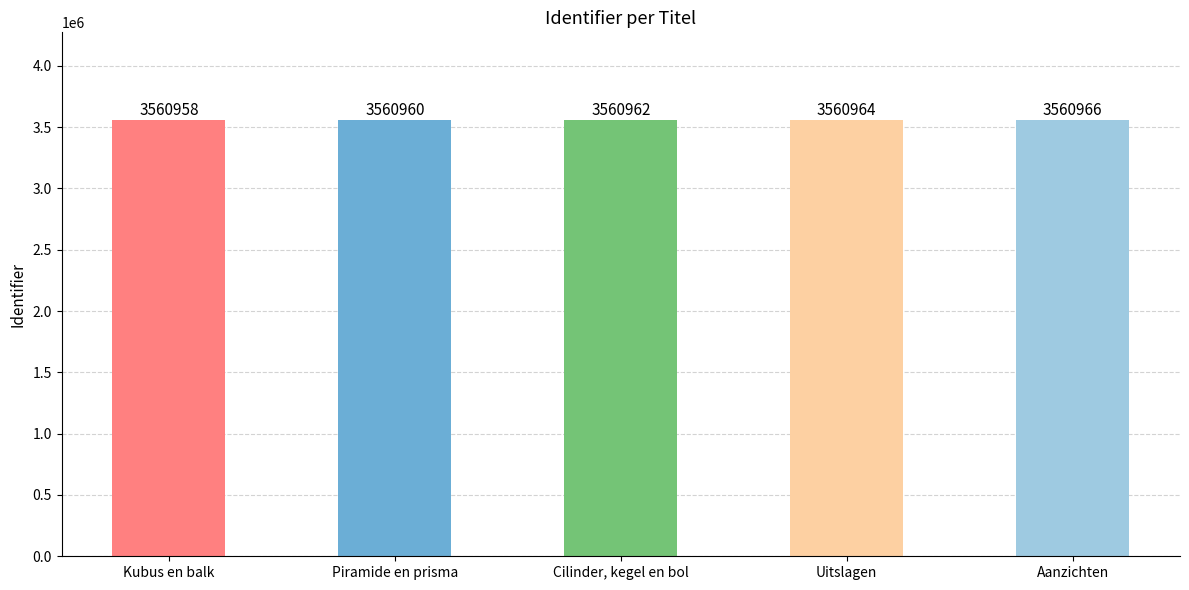

List the labels in order of value, smallest first.

Kubus en balk, Piramide en prisma, Cilinder, kegel en bol, Uitslagen, Aanzichten